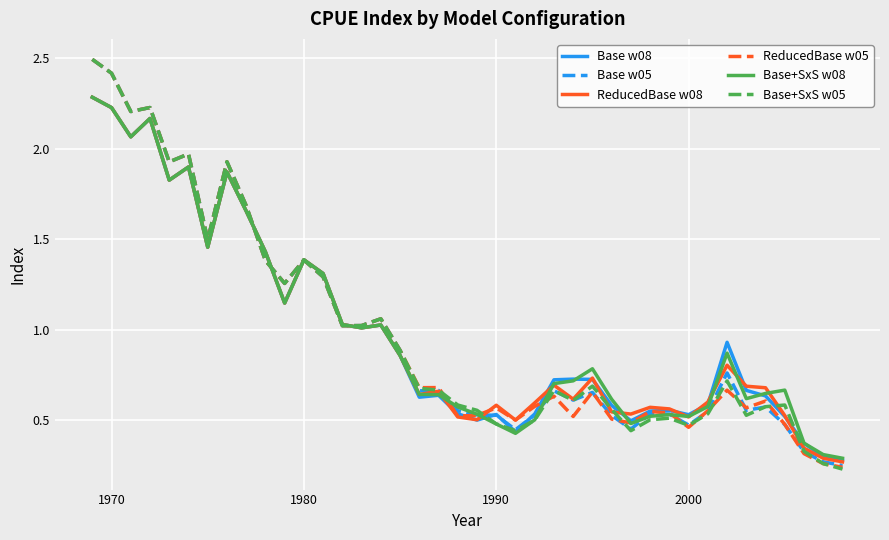

What is the maximum value for Base w08?

2.3